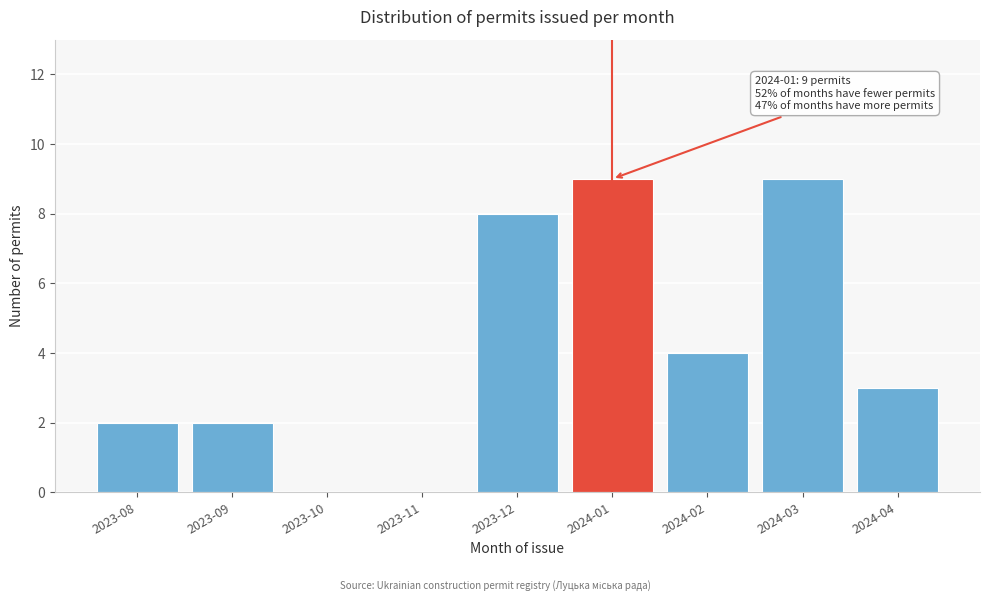

Reading left to right, what are all the values shown in this chart?

2023-08=2	2023-09=2	2023-10=0	2023-11=0	2023-12=8	2024-01=9	2024-02=4	2024-03=9	2024-04=3